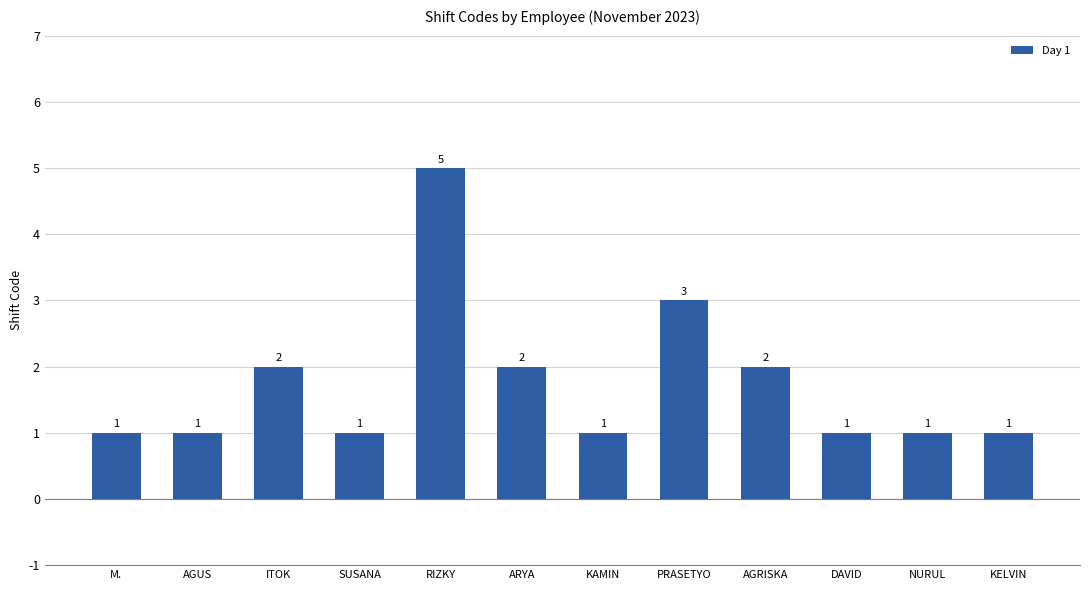

What is the label of the 5th bar from the right?

PRASETYO